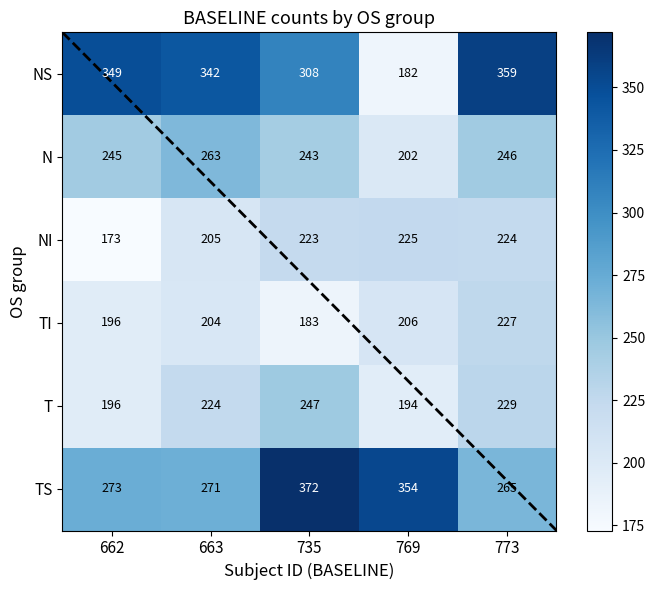

At which label does NI reach its minimum?

662